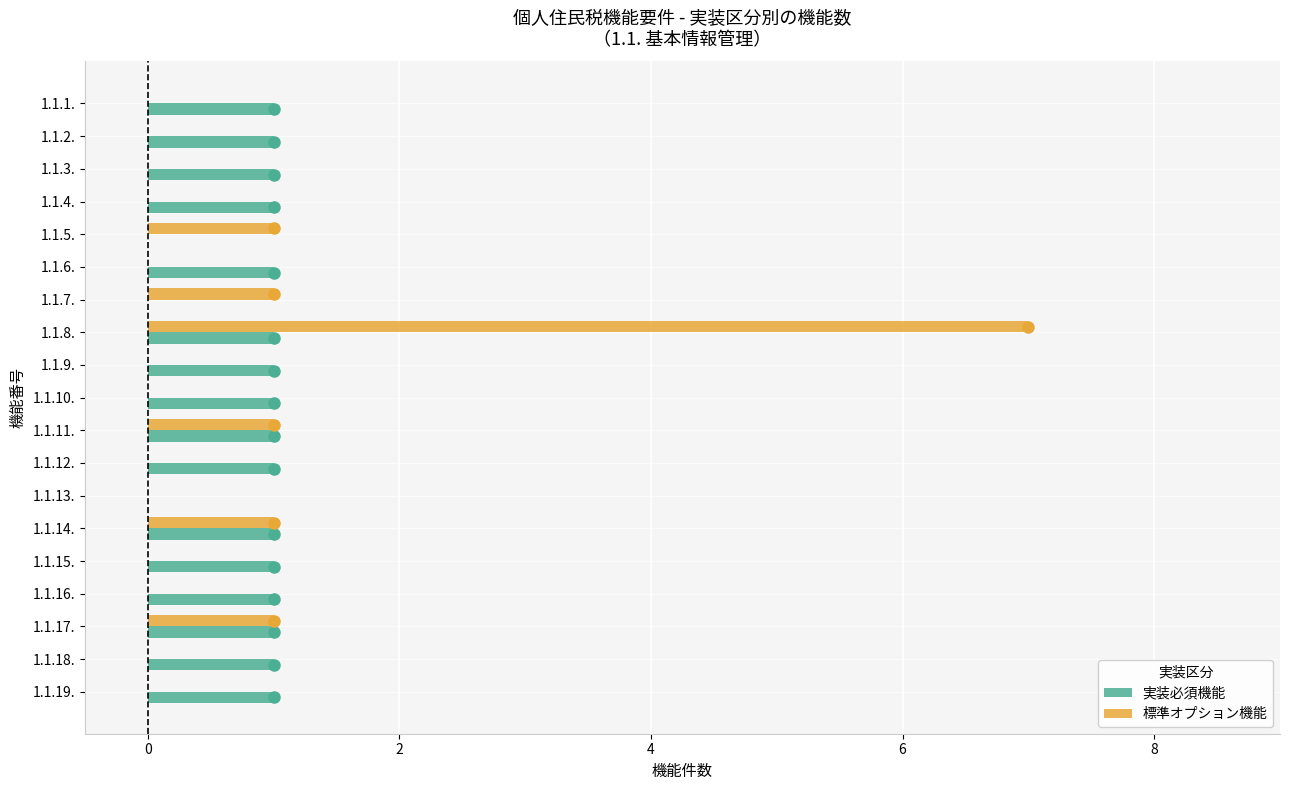

True or false: 実装必須機能 has a value of 1 at 1.1.17..

True